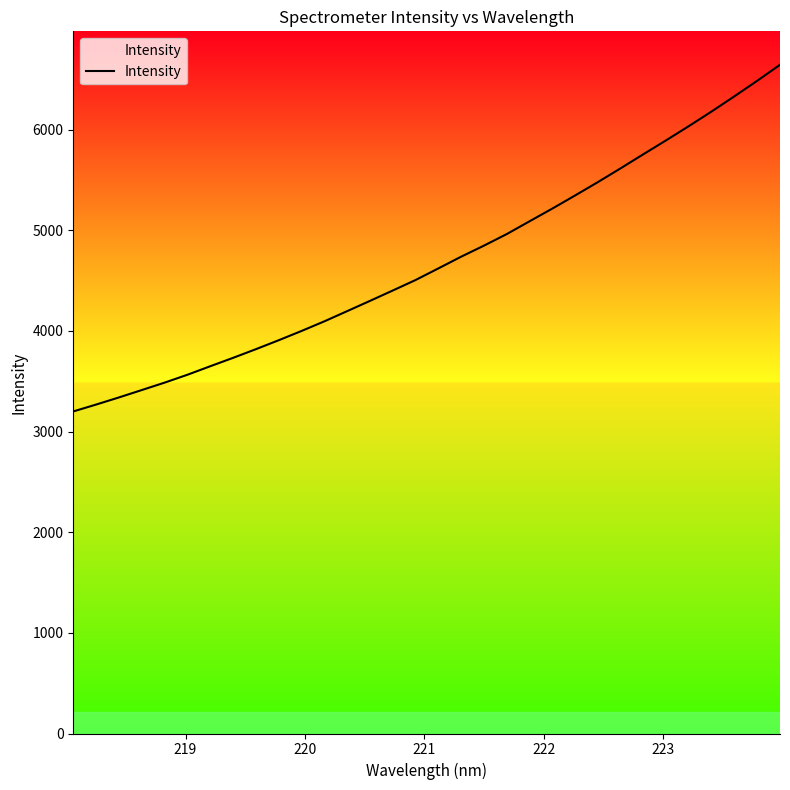

Reading right to left, what are all the values shown in this chart?

6644.2	6485.4	6331.2	6180.7	6035.2	5893.7	5755.3	5615.3	5478.0	5345.3	5214.9	5088.6	4961.6	4846.9	4737.1	4620.6	4505.2	4401.0	4297.9	4196.0	4094.7	3999.1	3907.1	3818.2	3732.2	3648.8	3564.3	3486.0	3412.2	3339.0	3268.2	3199.9